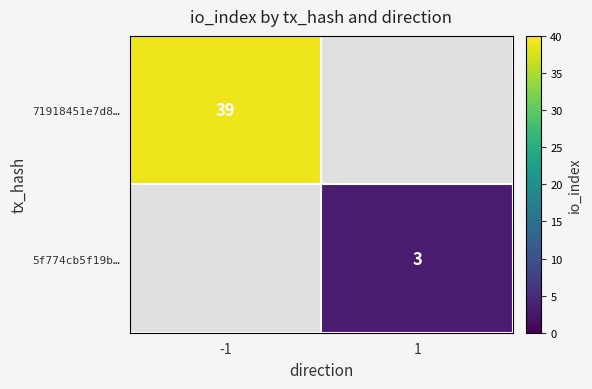

True or false: 71918451e7d8… has a value of 39 at -1.

True